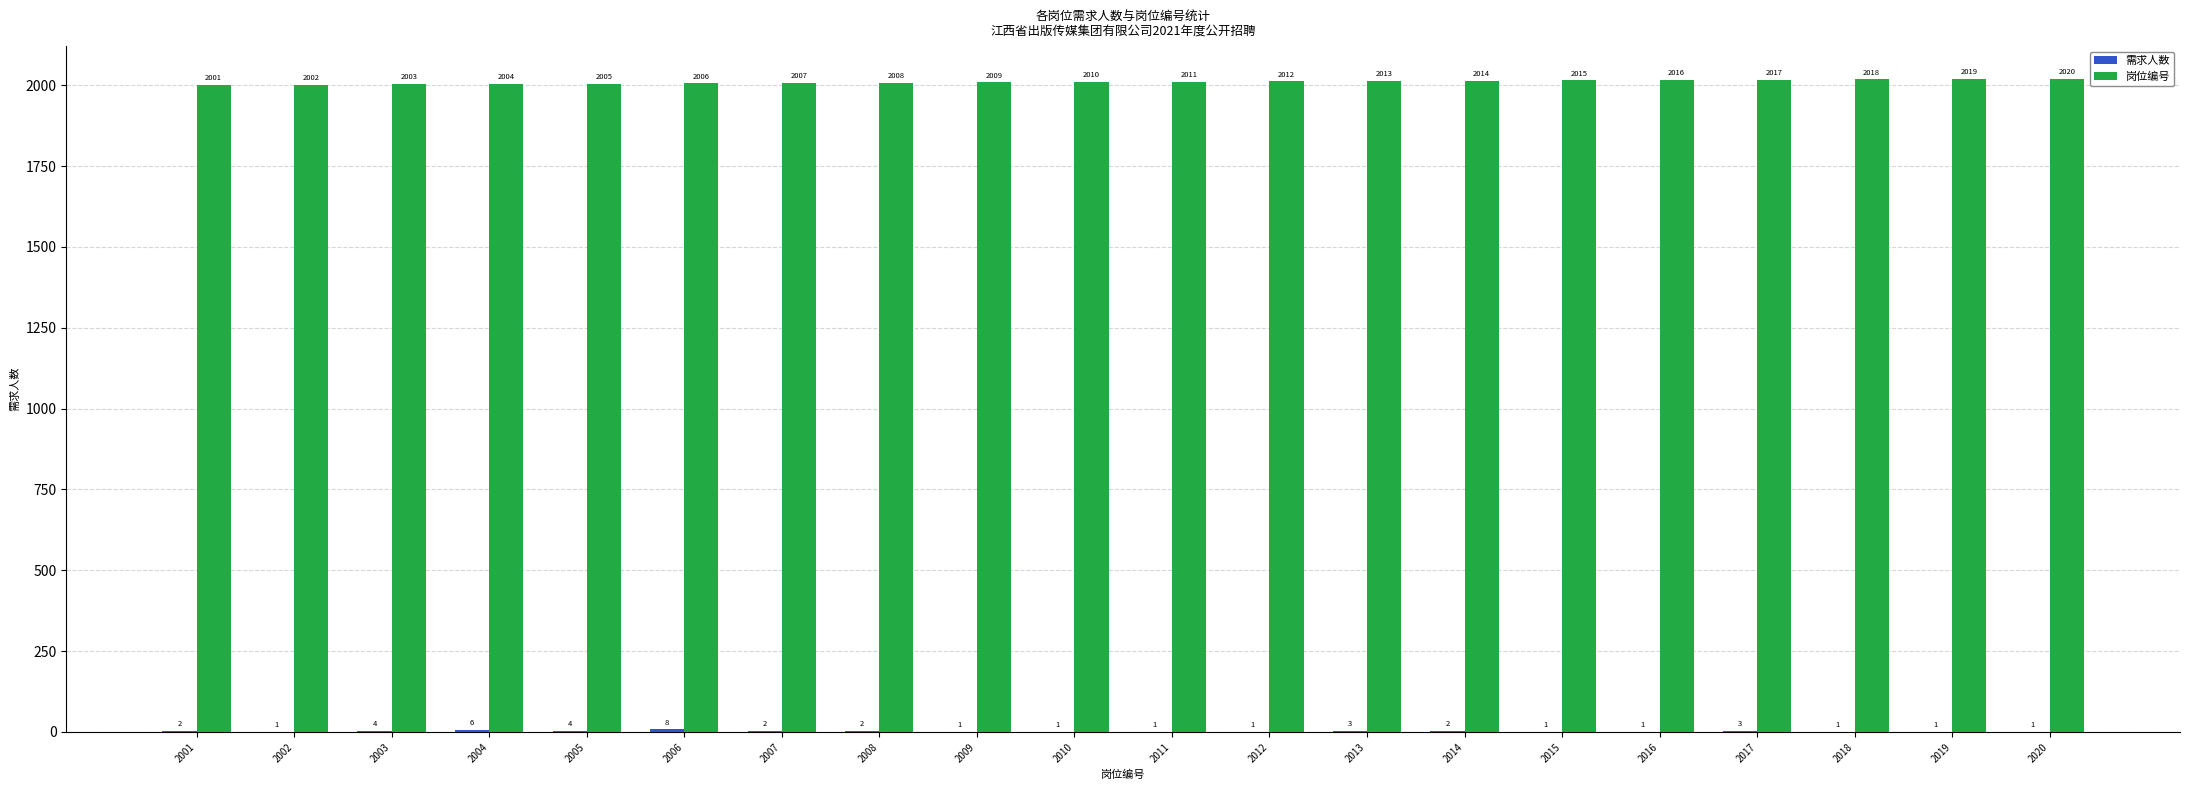

What is the sum of all 岗位编号 values?

40210